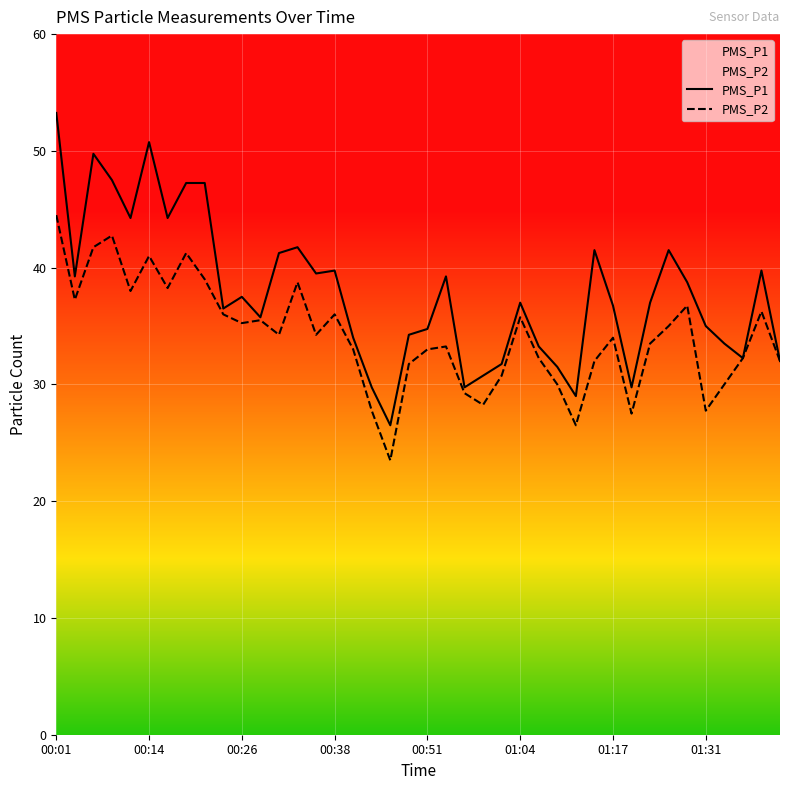

List the series in order of their overall mean, lowest first.

PMS_P2, PMS_P1